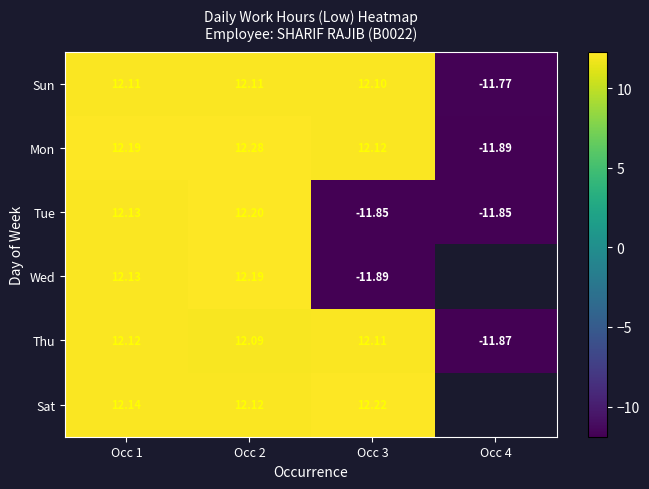

At how many categories does at least one series exceed -7?

3